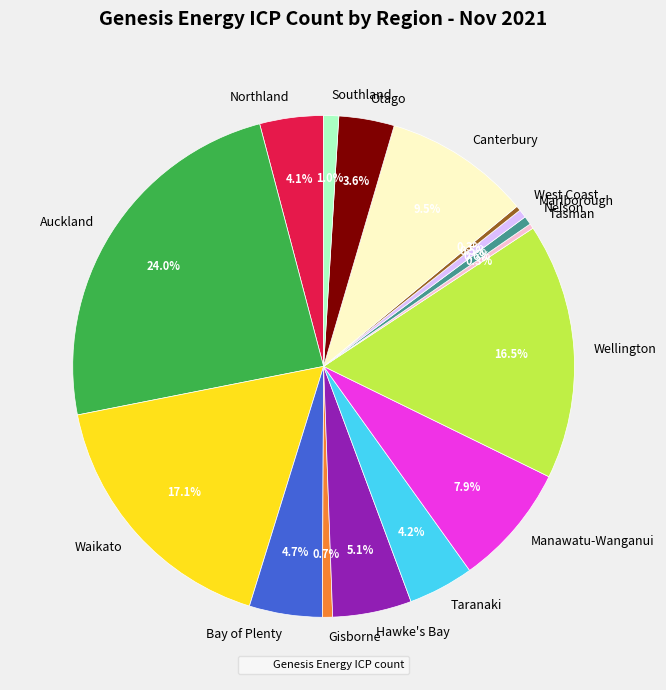

How many segments does this pie chart have?

16